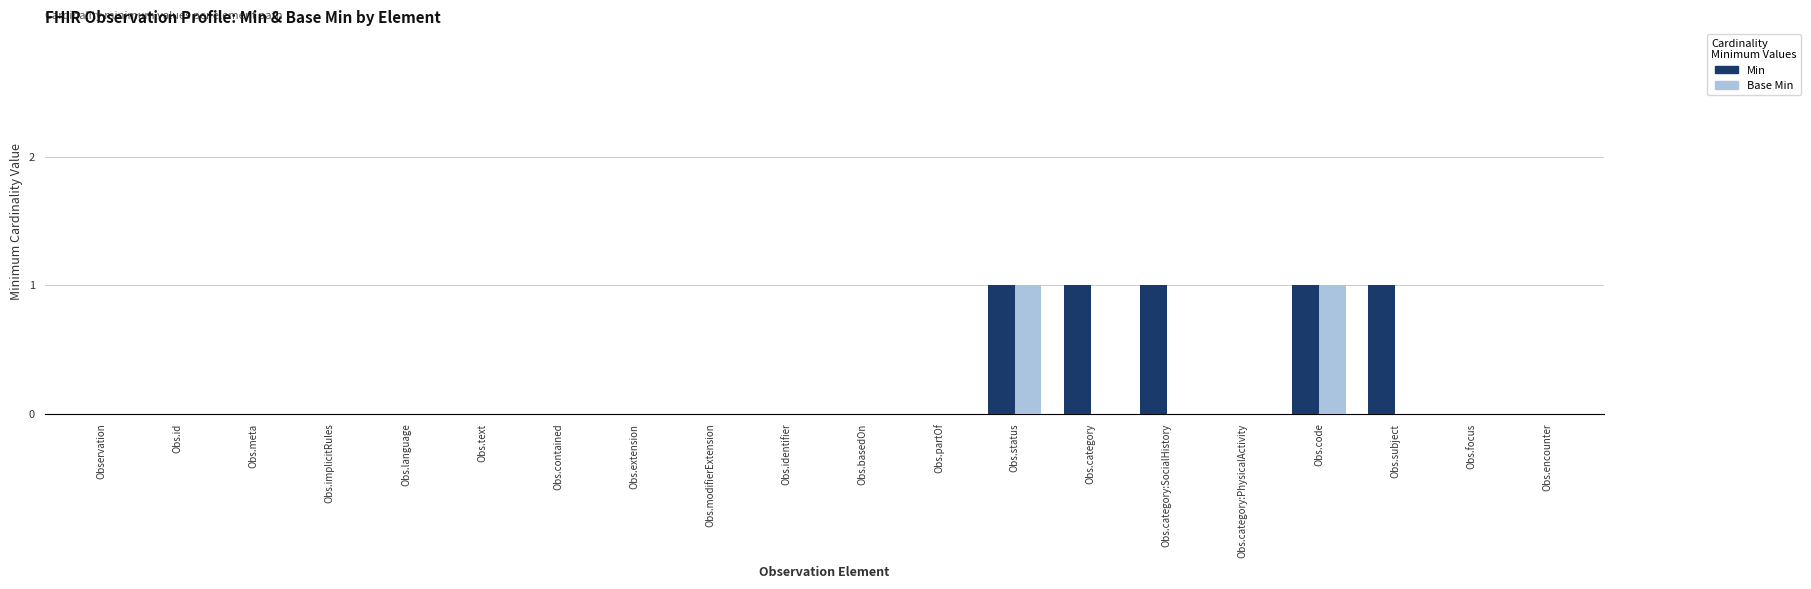

The Min series shows 0 at Observation. True or false?

True